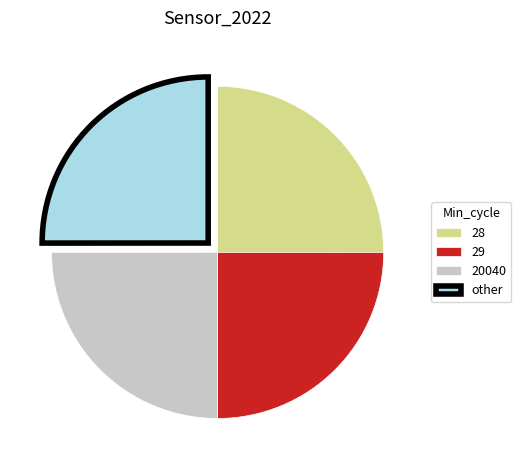

How many segments does this pie chart have?

4